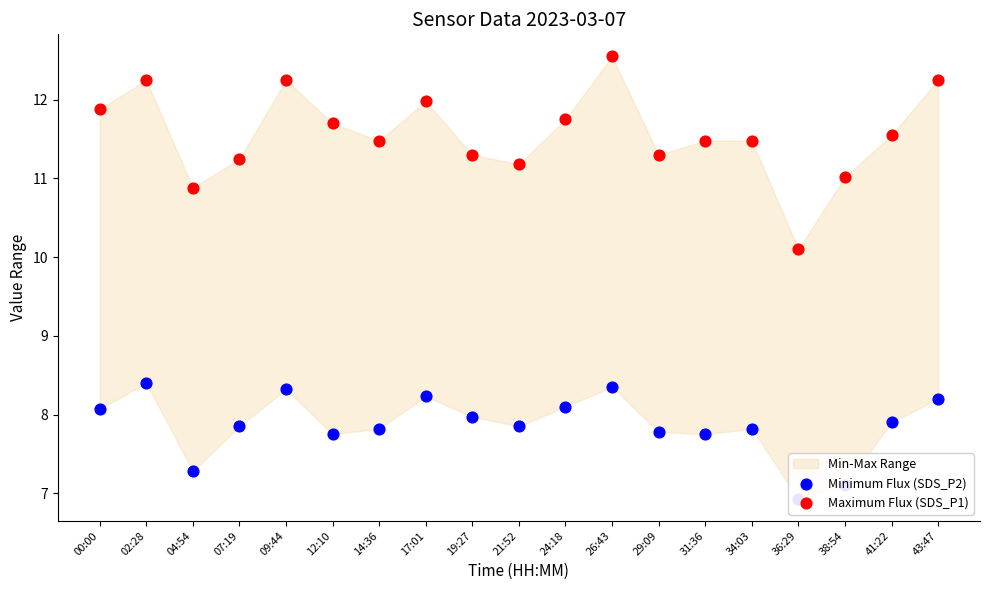

Is the value of Maximum Flux (SDS_P1) at 24:18 greater than the value of Minimum Flux (SDS_P2) at 02:28?

Yes